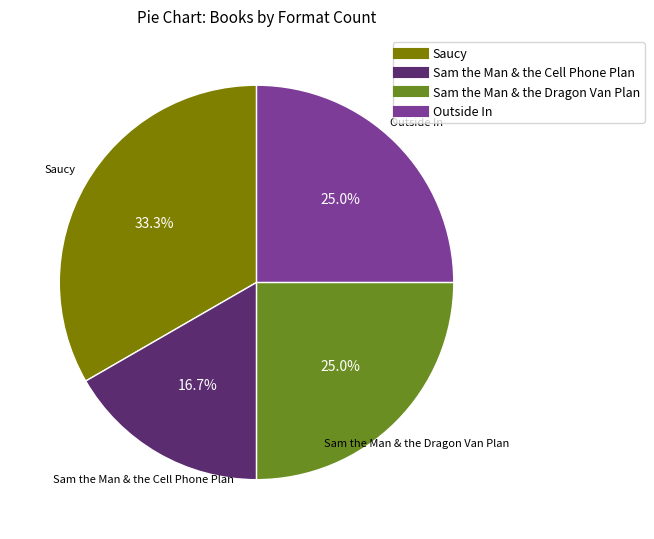

Which has a higher value, Saucy or Outside In?

Saucy